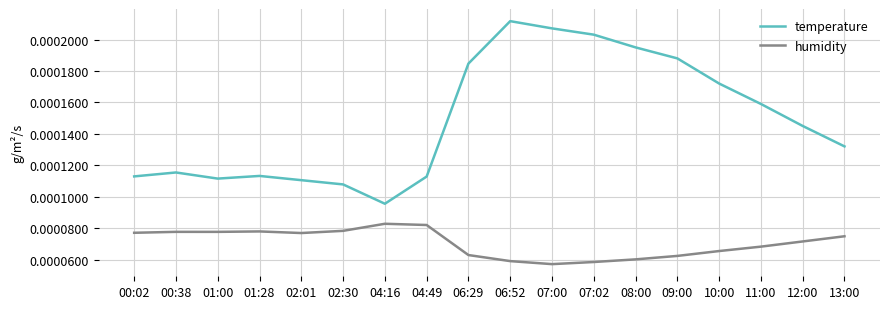

In temperature, how many points are lower than both neighbors (excluding endpoints)?

2